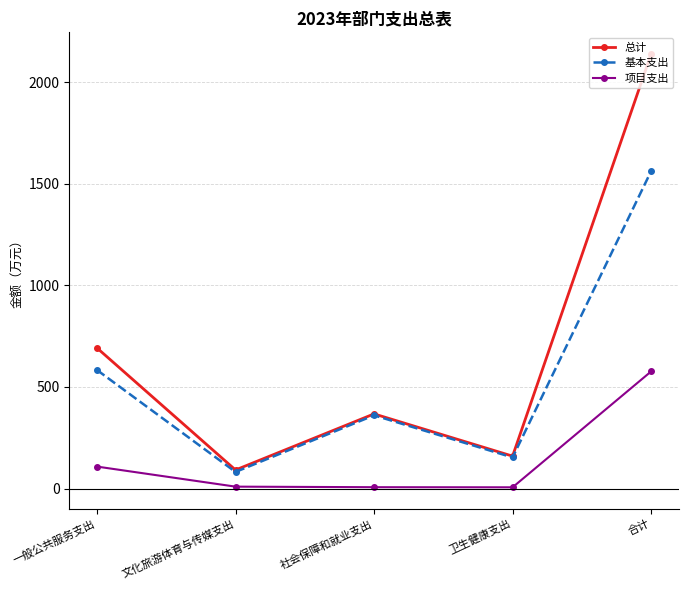

Is this an area chart (filled region under the line)?

No